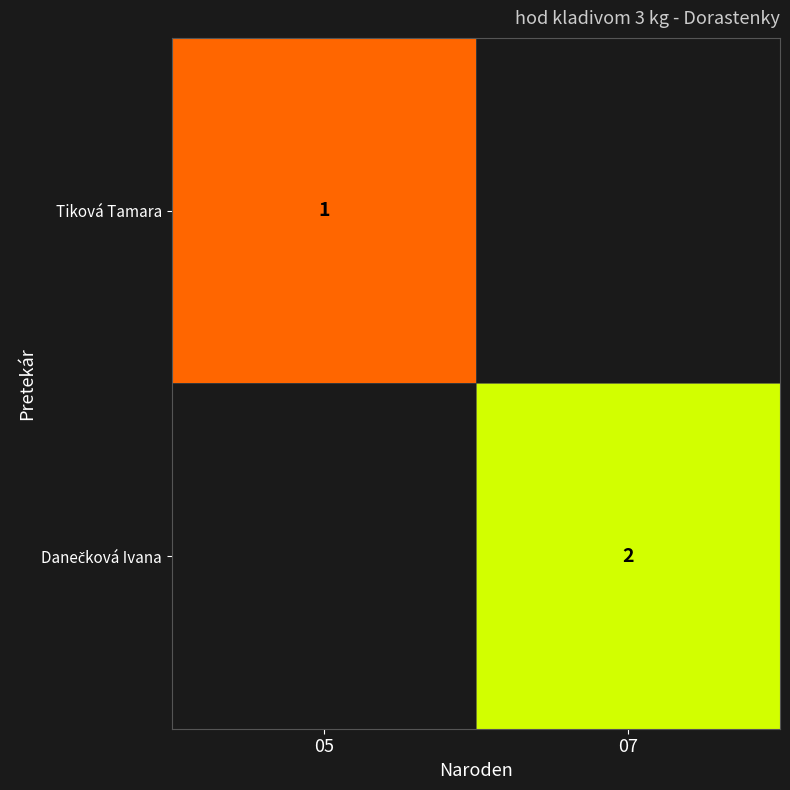

Is it true that Tiková Tamara equals 1 at 05?

True